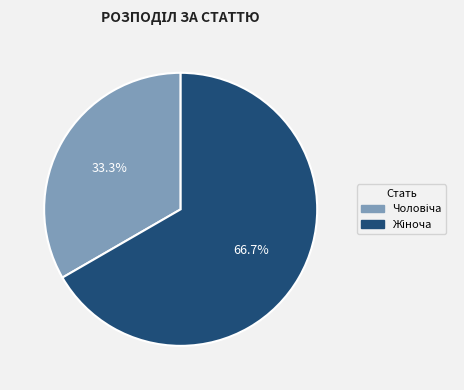

To the nearest percent, what is the difference between the largest and smallest slice percentages?

33%